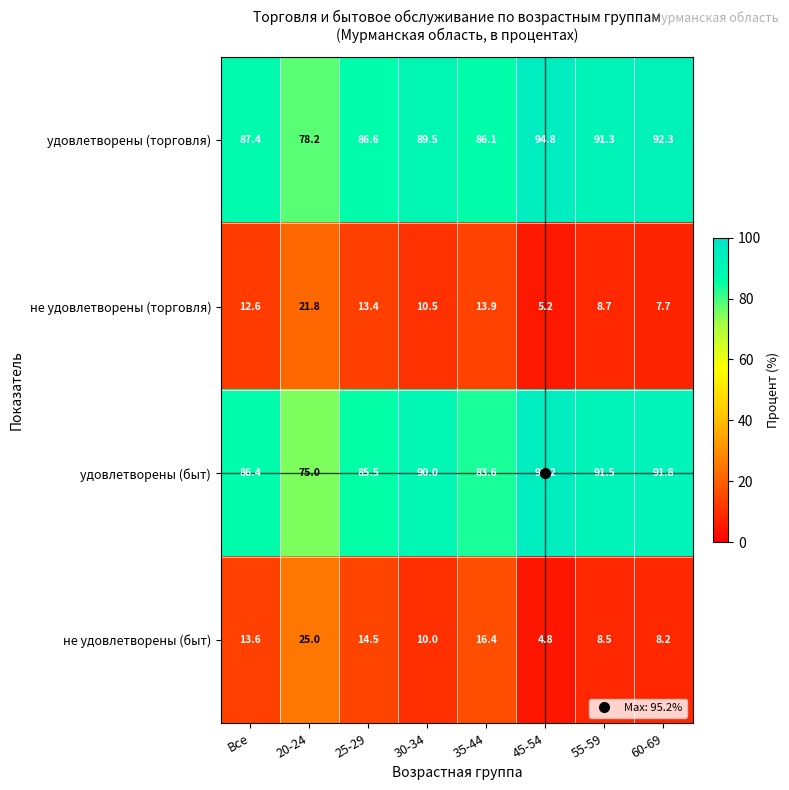

What is the sum of all не удовлетворены (быт) values?

101.0